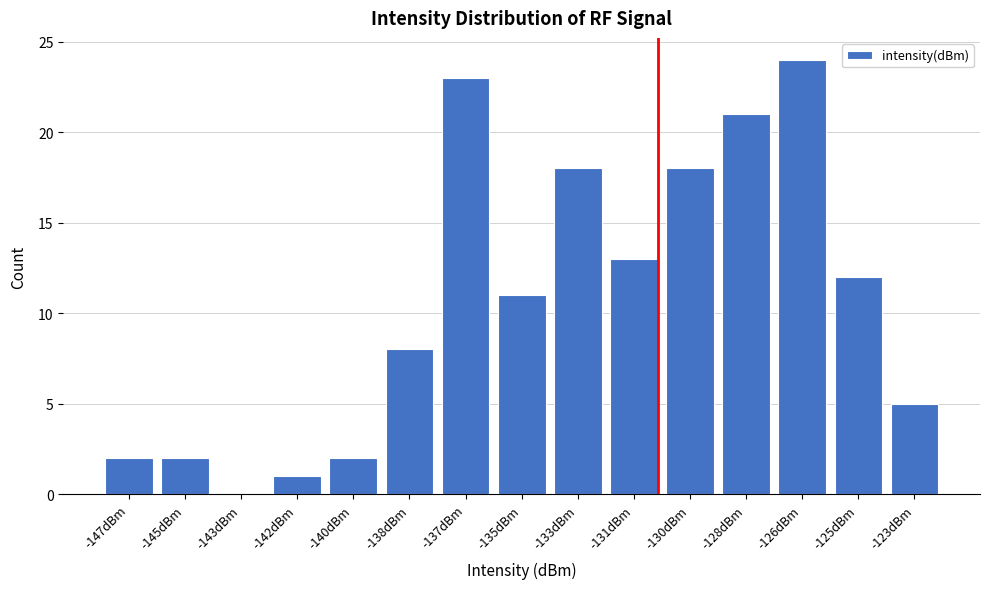

Reading left to right, transcribe all the data shown in this chart.

-147dBm=2	-145dBm=2	-143dBm=0	-142dBm=1	-140dBm=2	-138dBm=8	-137dBm=23	-135dBm=11	-133dBm=18	-131dBm=13	-130dBm=18	-128dBm=21	-126dBm=24	-125dBm=12	-123dBm=5